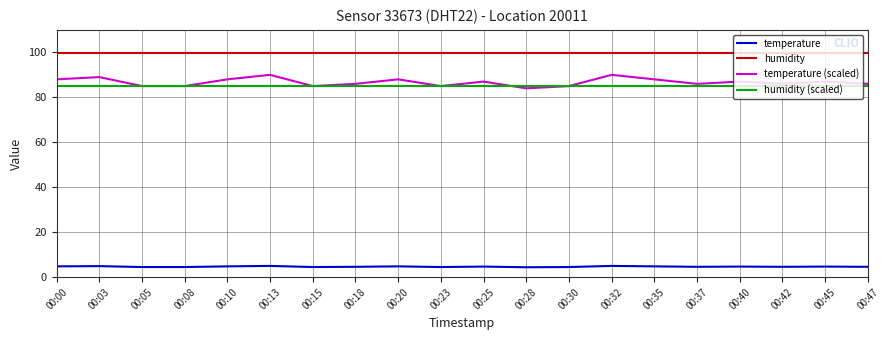

What is the sum of the humidity (scaled) values at 00:25 and 00:30?

169.8